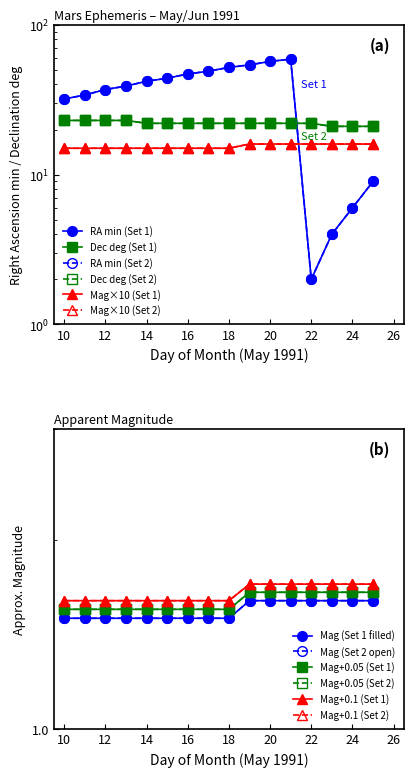

True or false: Dec_deg (open) has more than 2 interior local peaks.

False